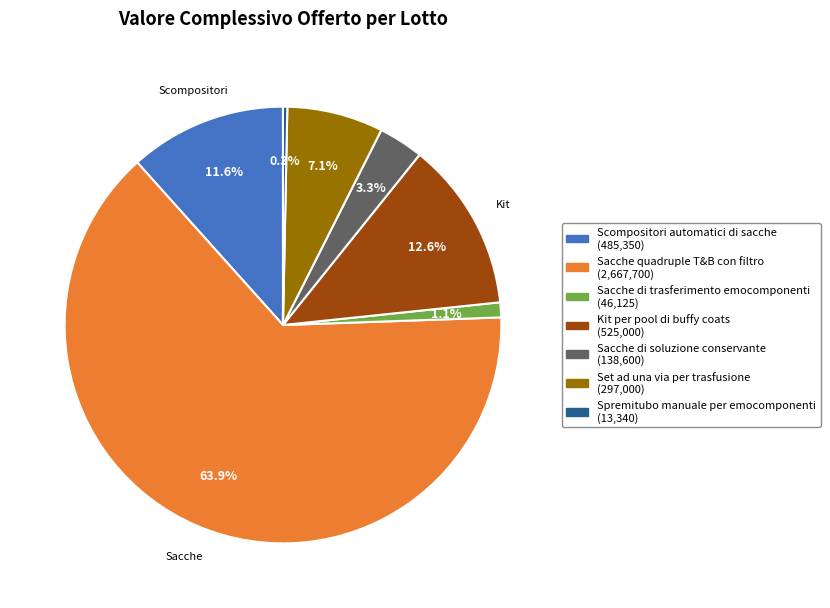

To the nearest percent, what is the average slice percentage?

14%